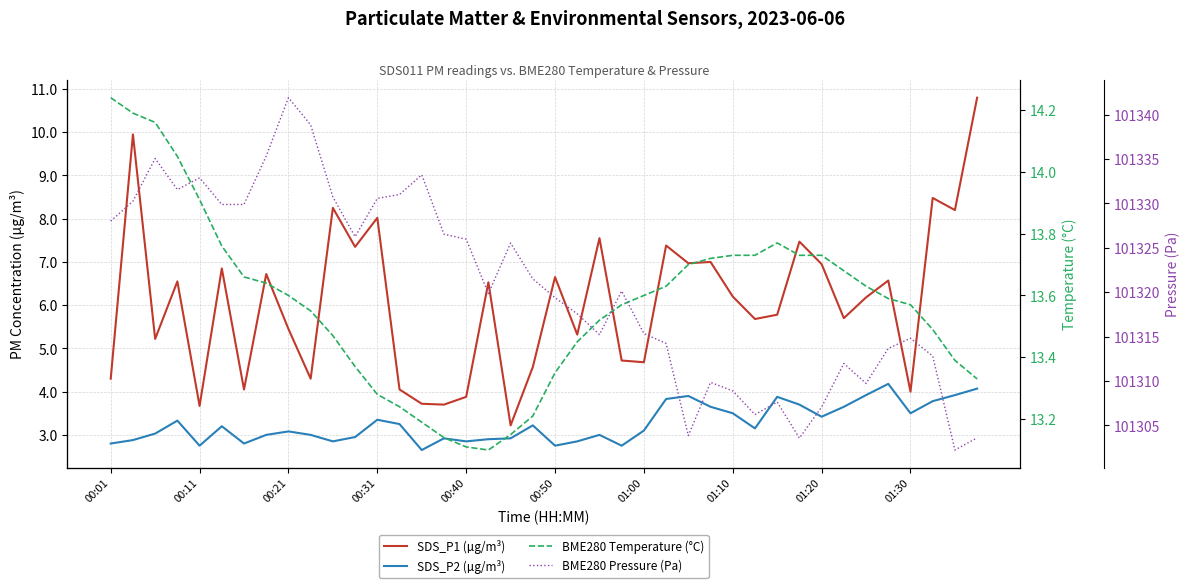

What is the approximate value of BME280 Temperature (°C) at 30?

13.8